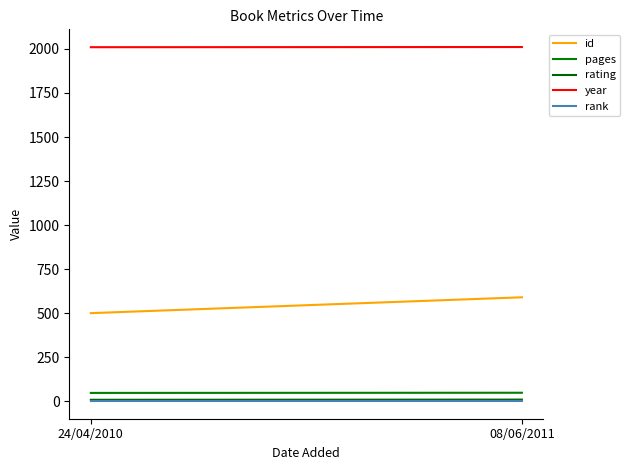

At which label is pages closest to 47?

24/04/2010